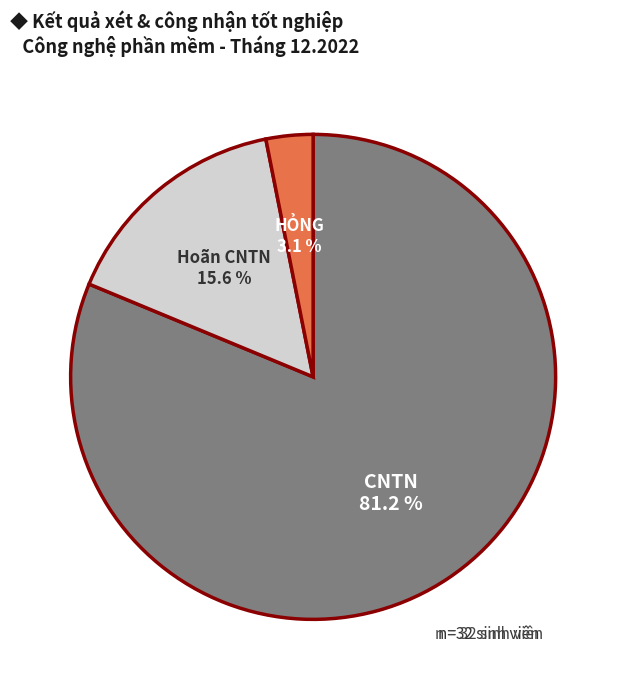

How many slices are in this pie chart?

3